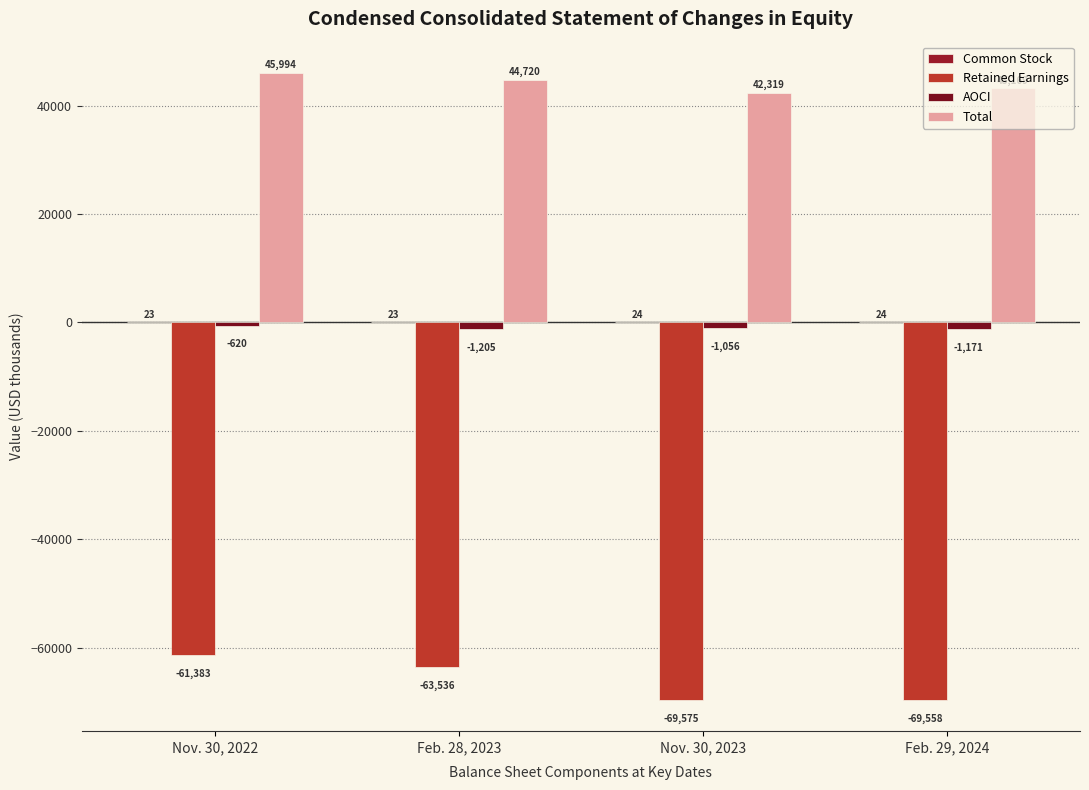

At which category is the sum across all series the highest?

Nov. 30, 2022